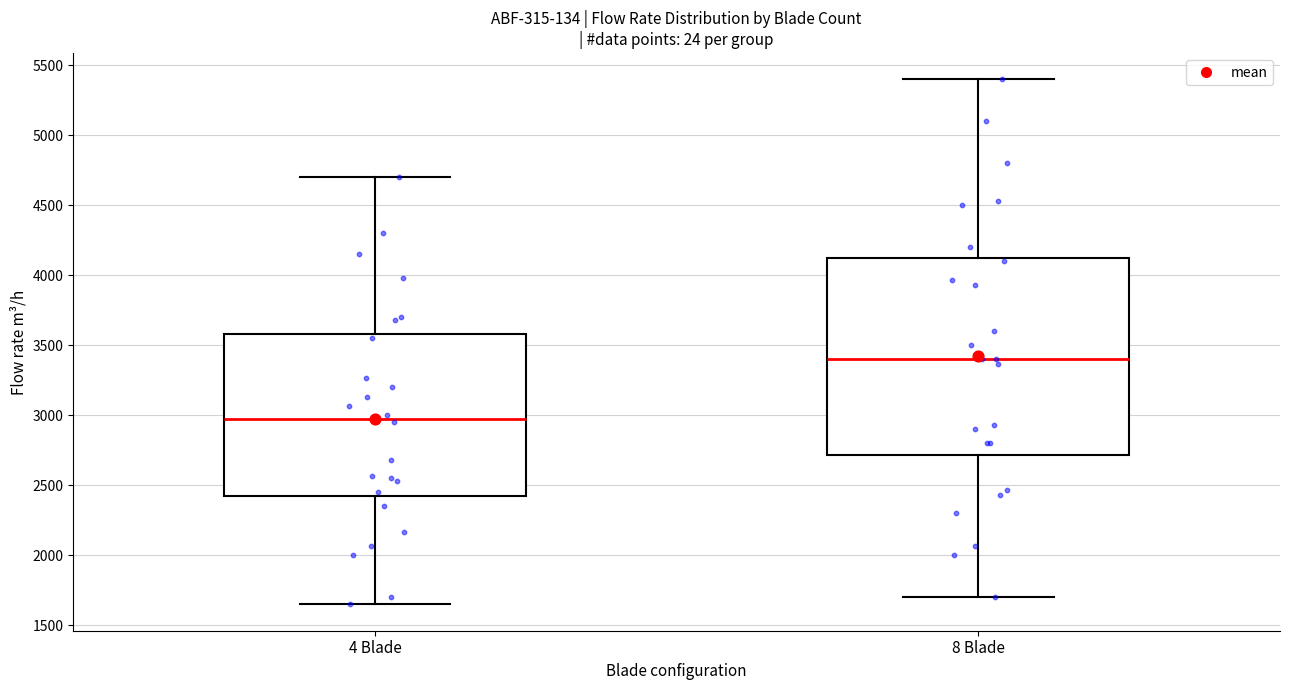

Where does the lower whisker of the box for 4 Blade end on the y-axis? The values are not printed on the chart, so give them approximately, as read against the axis.

1650